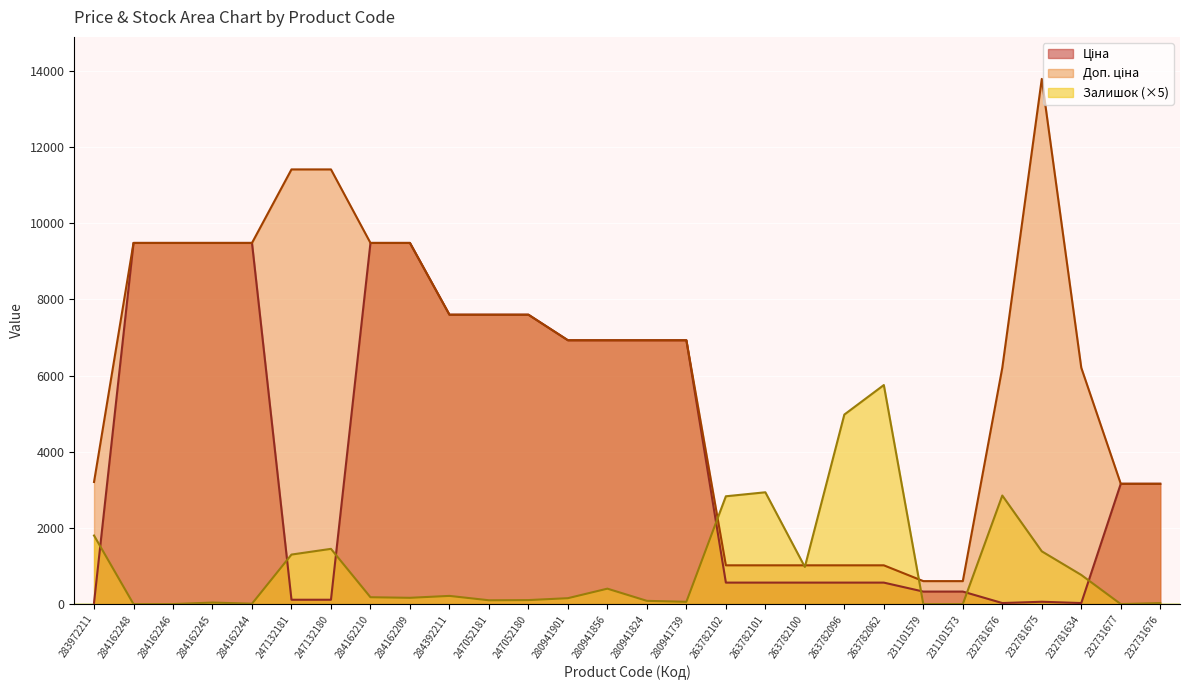

Which series changed the most between 283972211 and 232781676?

Доп. ціна